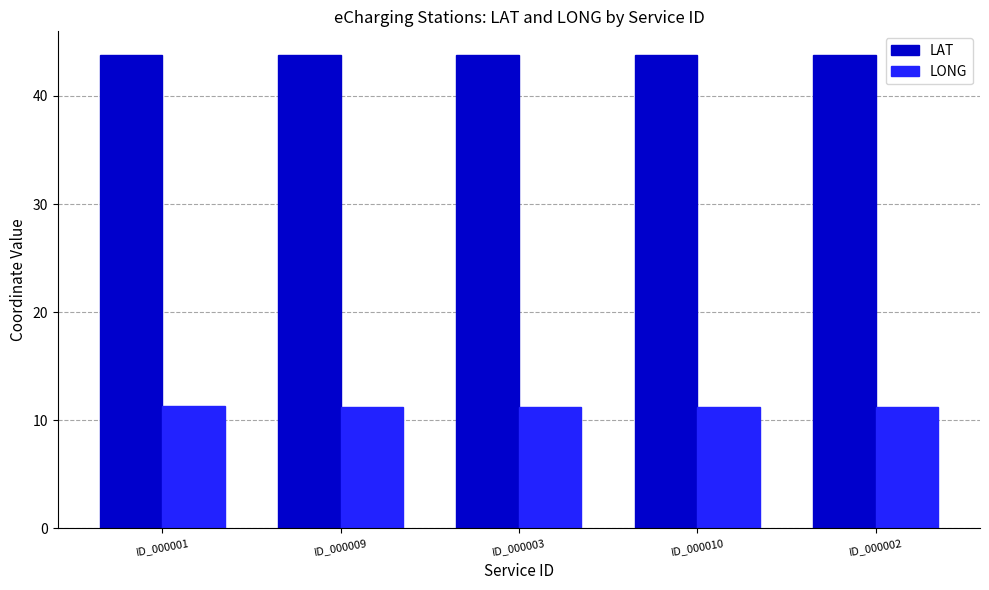

At how many categories does at least one series exceed 17?

5